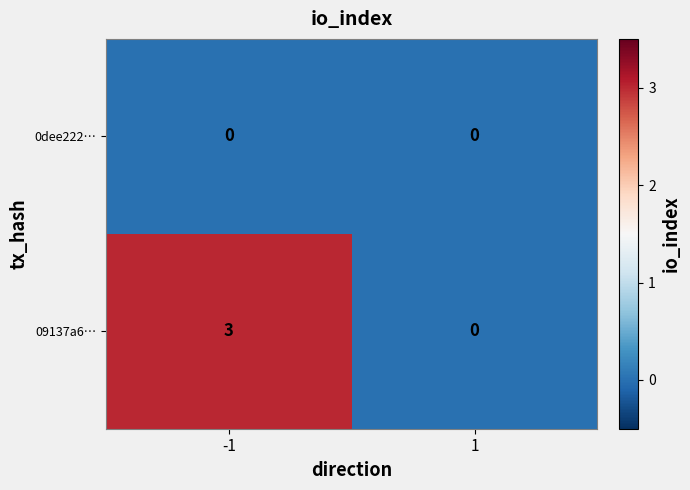

What is the total value across all series at -1?

3